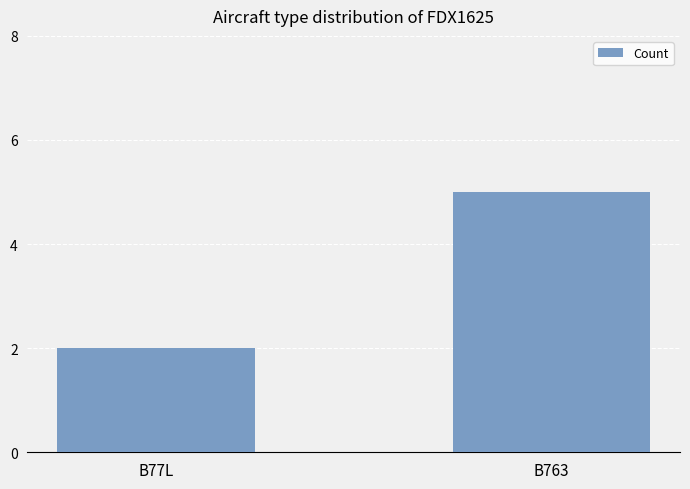

What is the label of the 1st bar from the right?

B763